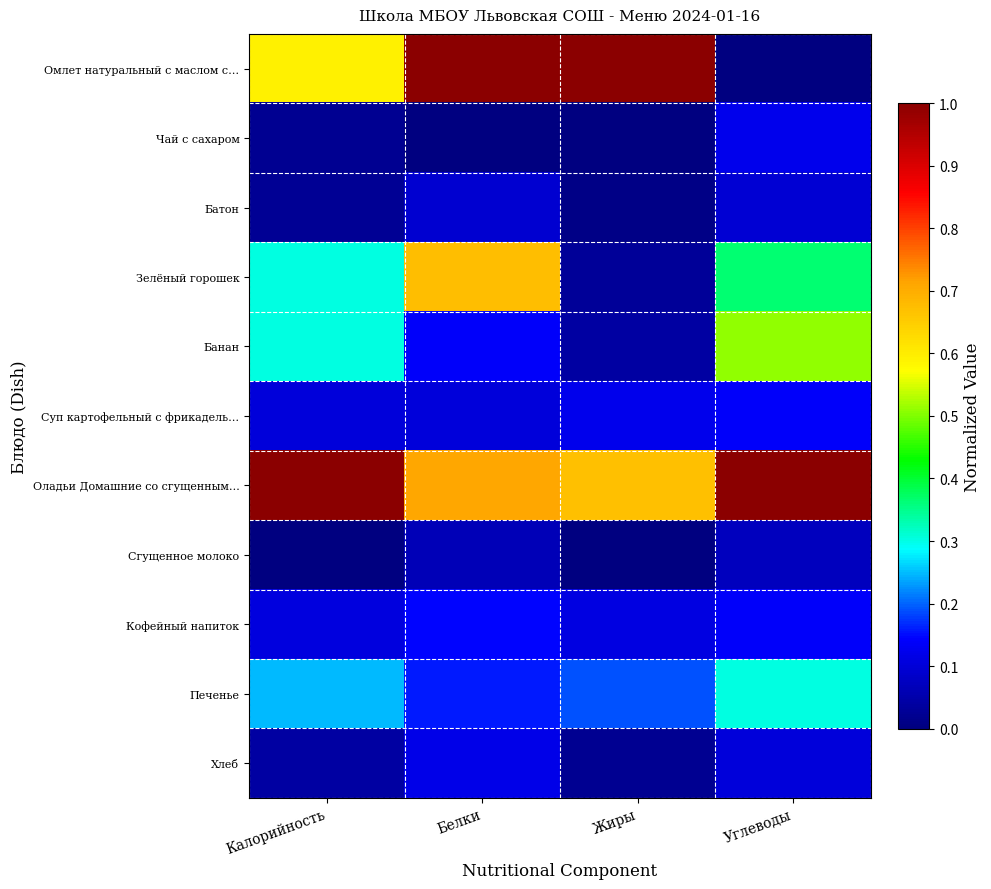

Reading left to right, list all the values displayed in this chart.

Омлет натуральный с маслом с…: Калорийность=0.6	Белки=1.0	Жиры=1.0	Углеводы=0.0
Чай с сахаром: Калорийность=0.0	Белки=0.0	Жиры=0.0	Углеводы=0.1
Батон: Калорийность=0.0	Белки=0.1	Жиры=0.0	Углеводы=0.1
Зелёный горошек: Калорийность=0.3	Белки=0.7	Жиры=0.0	Углеводы=0.4
Банан: Калорийность=0.3	Белки=0.1	Жиры=0.0	Углеводы=0.5
Суп картофельный с фрикадель…: Калорийность=0.1	Белки=0.1	Жиры=0.1	Углеводы=0.1
Оладьи Домашние со сгущенным…: Калорийность=1.0	Белки=0.7	Жиры=0.7	Углеводы=1.0
Сгущенное молоко: Калорийность=0.0	Белки=0.1	Жиры=0.0	Углеводы=0.1
Кофейный напиток: Калорийность=0.1	Белки=0.1	Жиры=0.1	Углеводы=0.1
Печенье: Калорийность=0.2	Белки=0.2	Жиры=0.2	Углеводы=0.3
Хлеб: Калорийность=0.0	Белки=0.1	Жиры=0.0	Углеводы=0.1